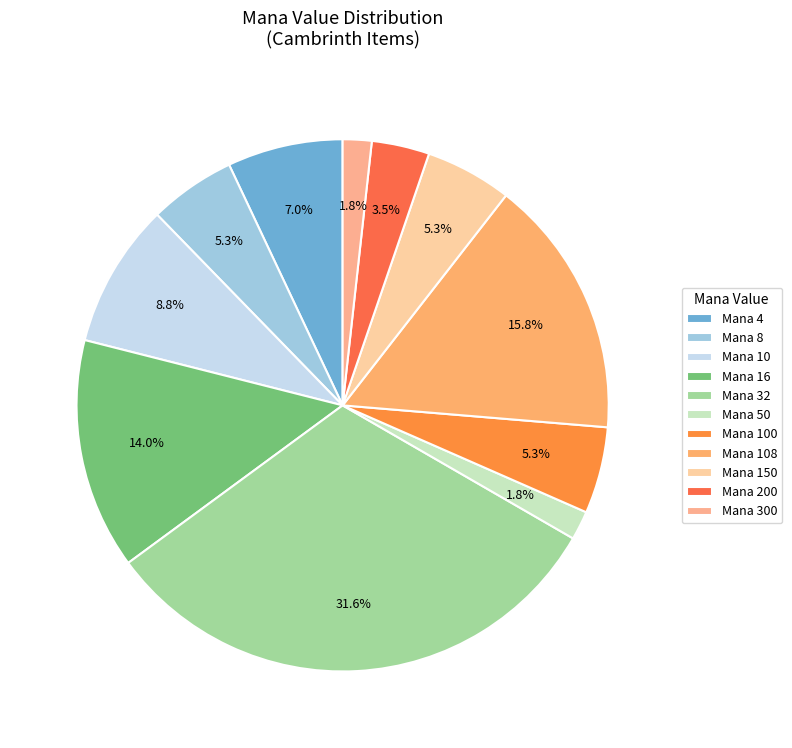

How many segments does this pie chart have?

11